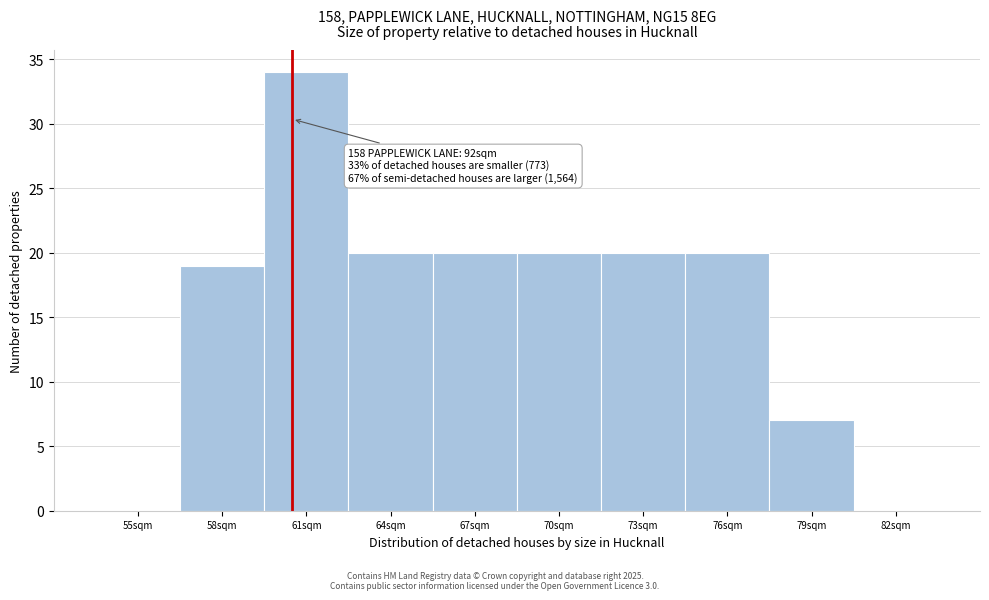

Reading left to right, what are all the values shown in this chart?

55sqm=0	58sqm=19	61sqm=34	64sqm=20	67sqm=20	70sqm=20	73sqm=20	76sqm=20	79sqm=7	82sqm=0